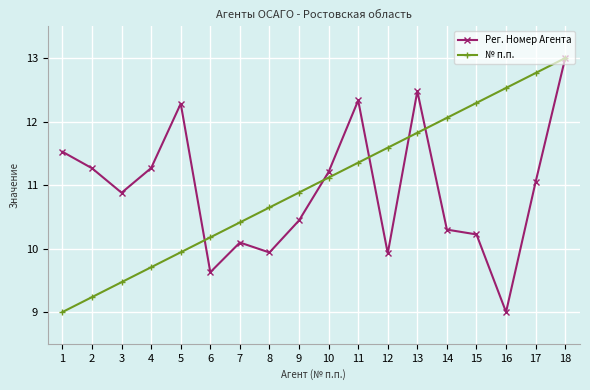

What is the average value of the № п.п. series?

11.0